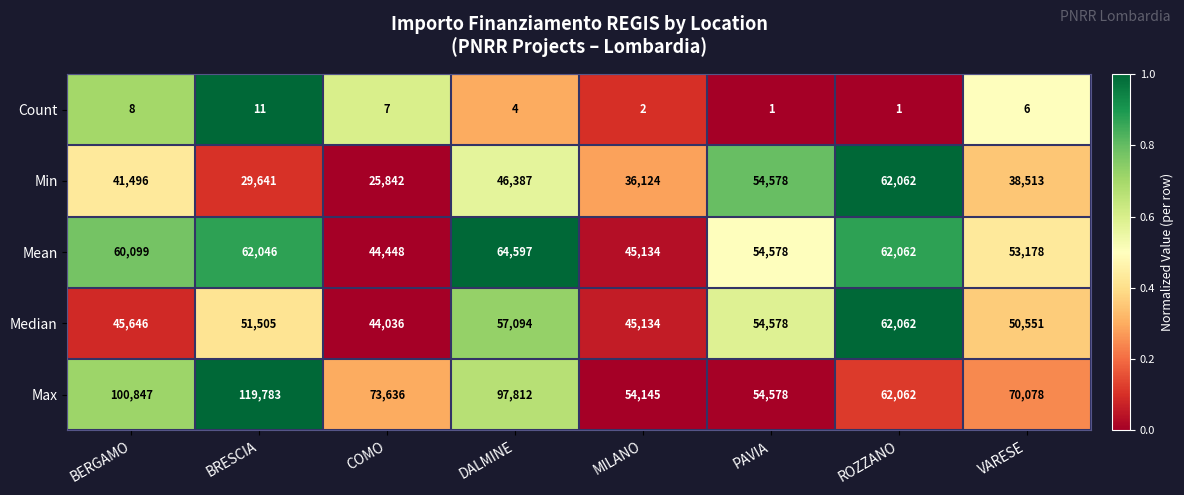

What is the greatest value displayed?

119783